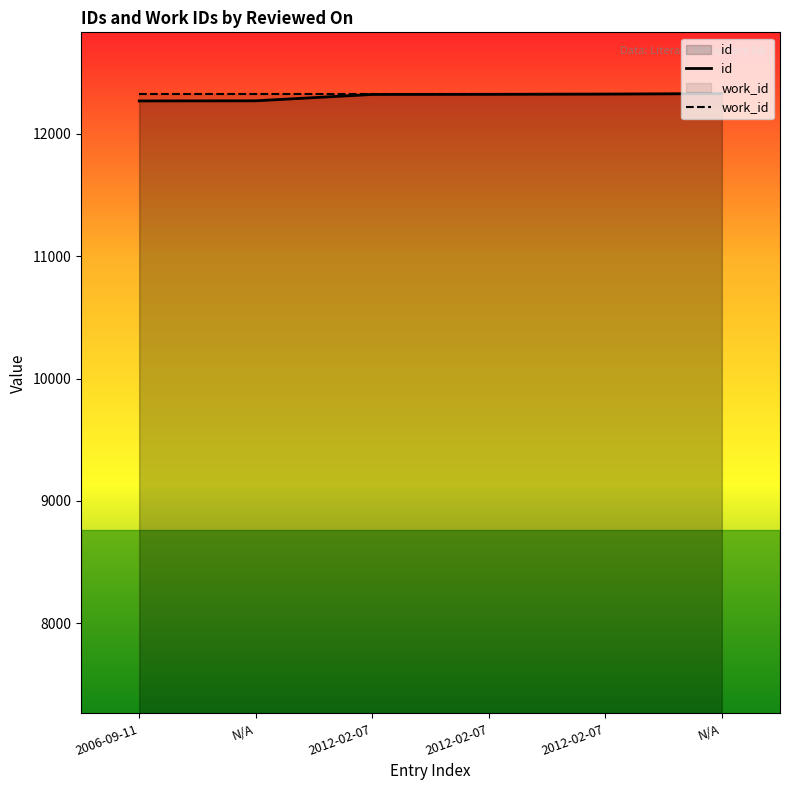

At which category is the sum across all series the highest?

N/A